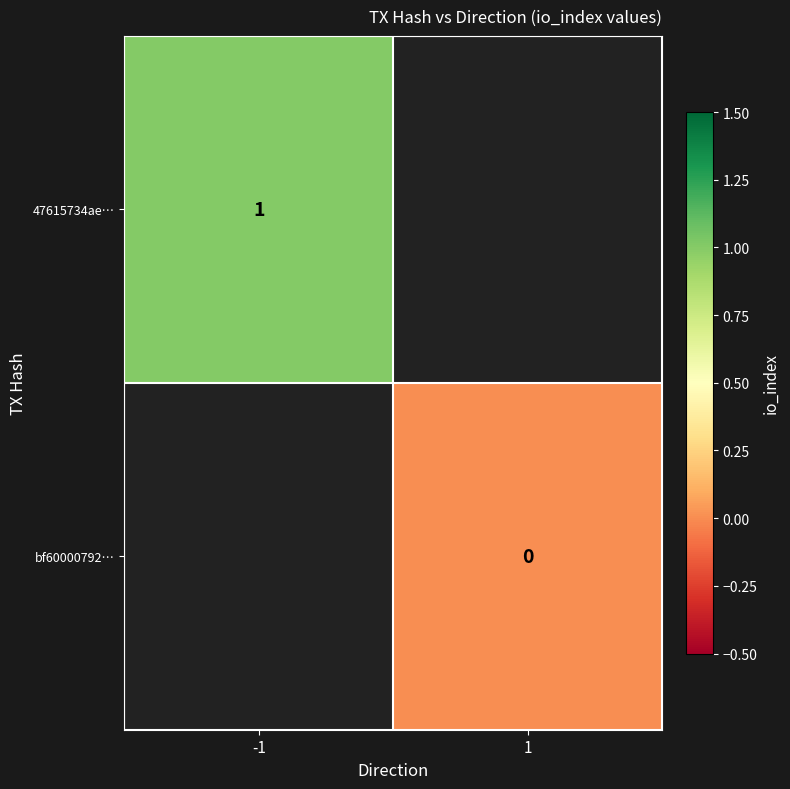

True or false: 47615734ae… has a value of 2 at -1.

False